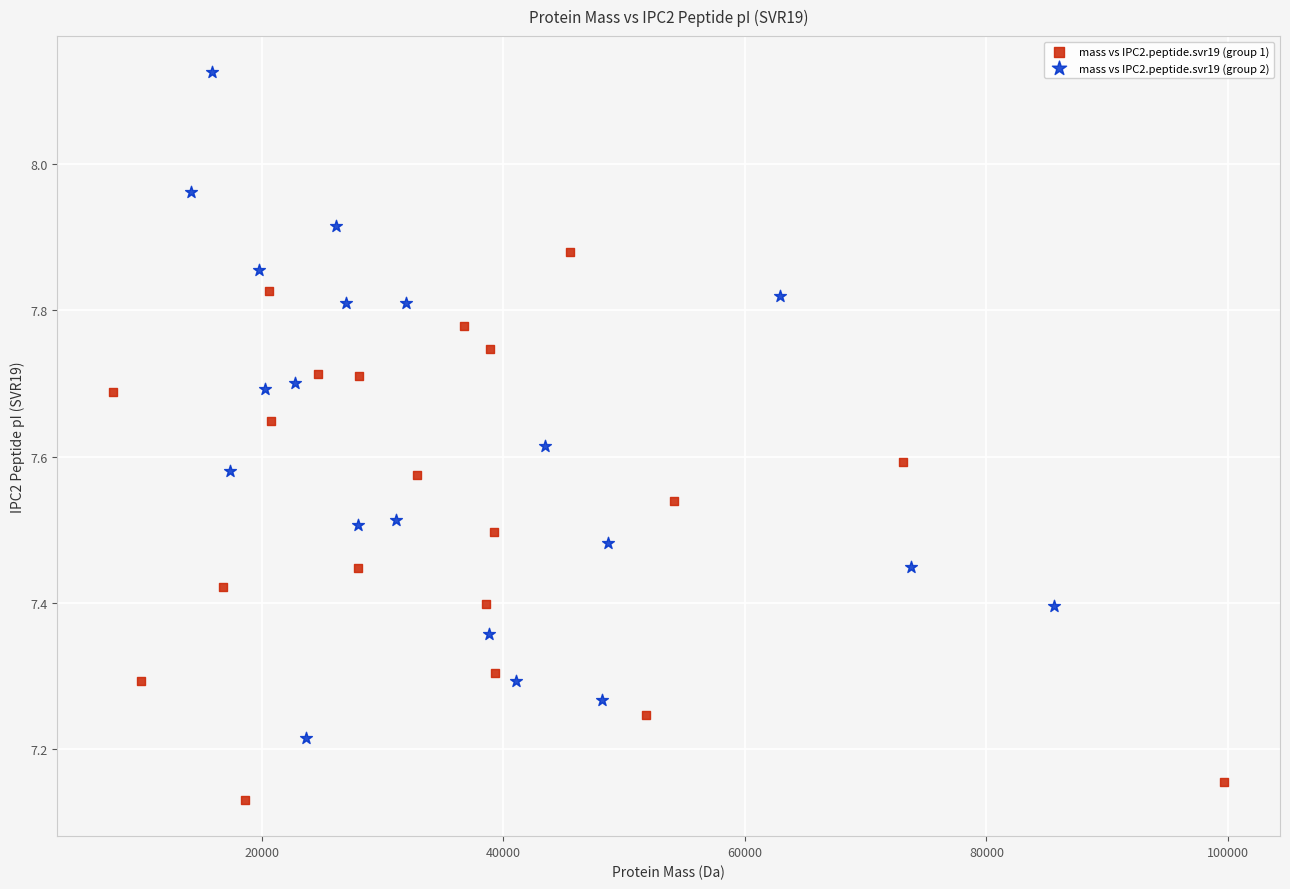

Which series contains the lowest Y value?

mass vs IPC2.peptide.svr19 (group 1)